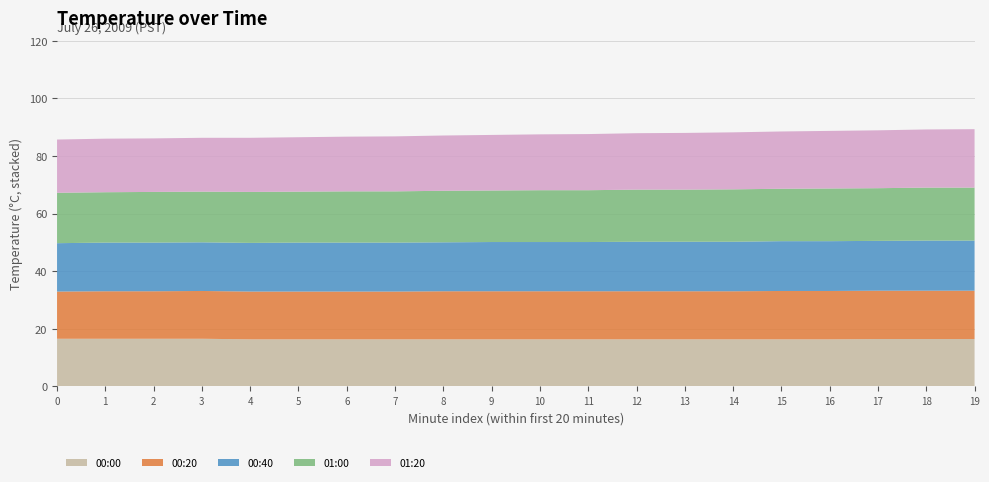

What is the minimum value for 00:20?

16.4